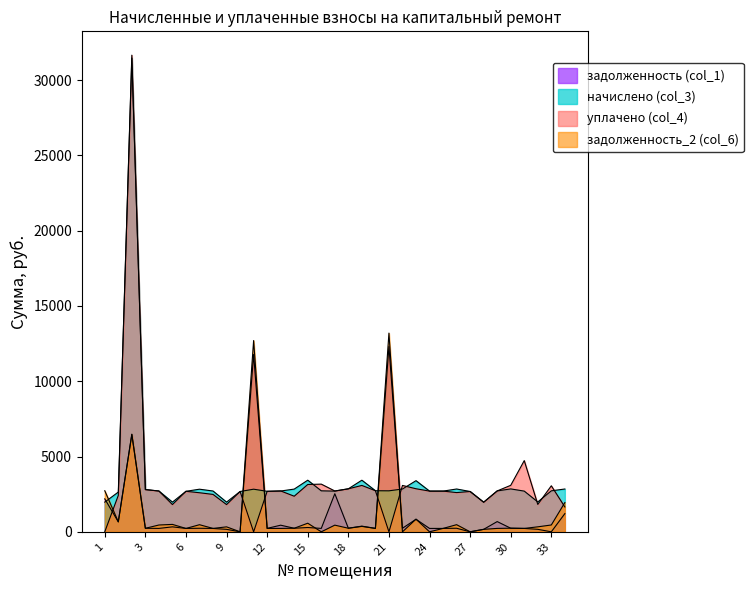

At which category is the sum across all series the highest?

2-нжф